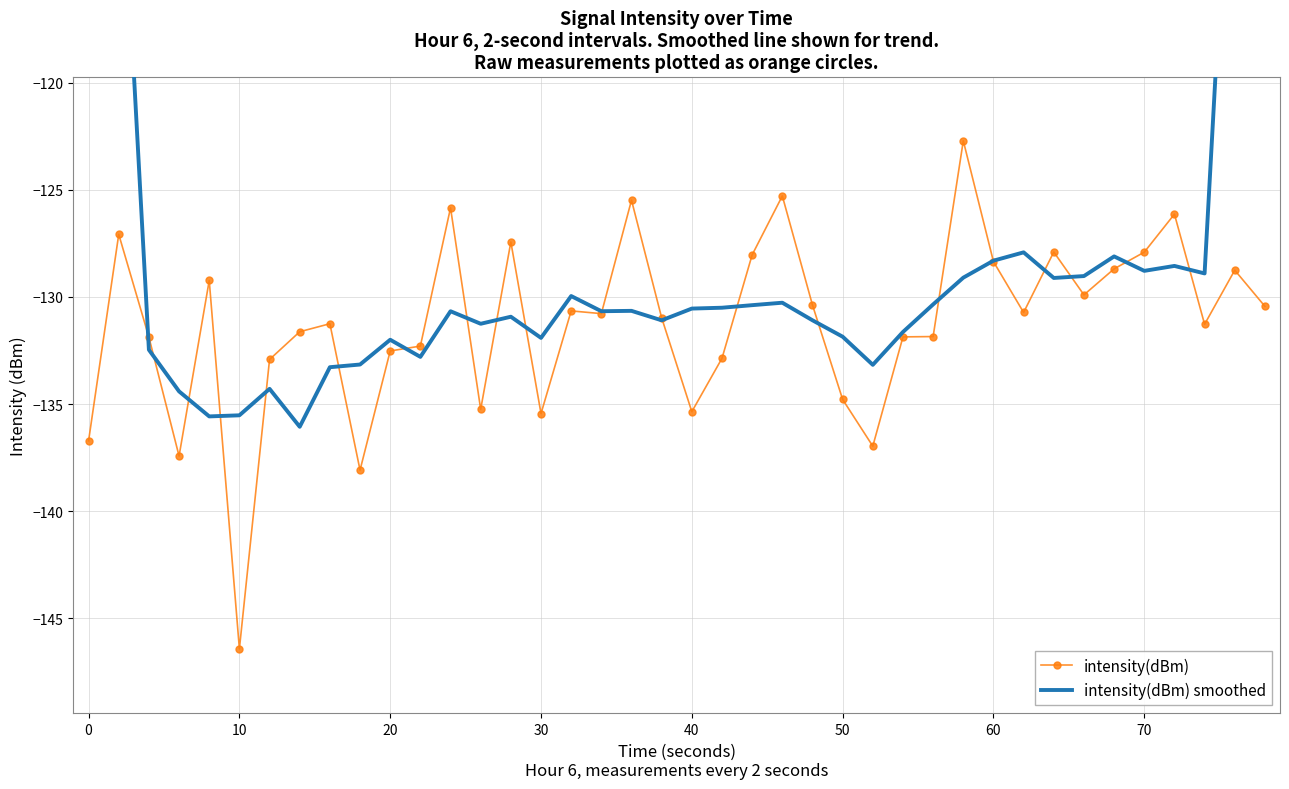

What is the smallest value displayed?

-146.4